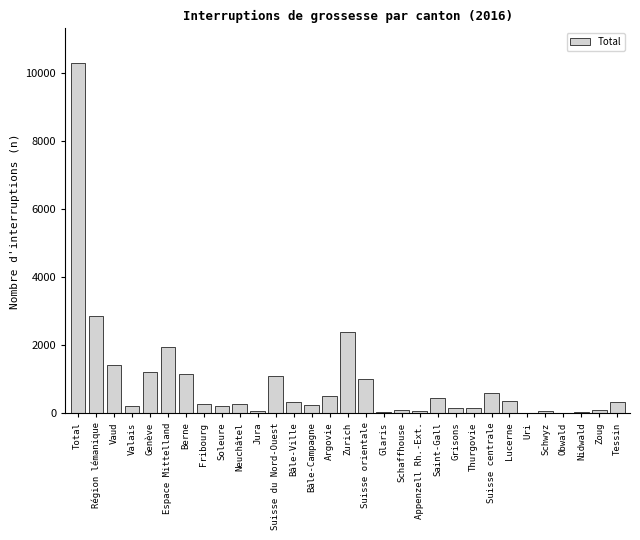

At which label is the value closest to 5145?

Région lémanique